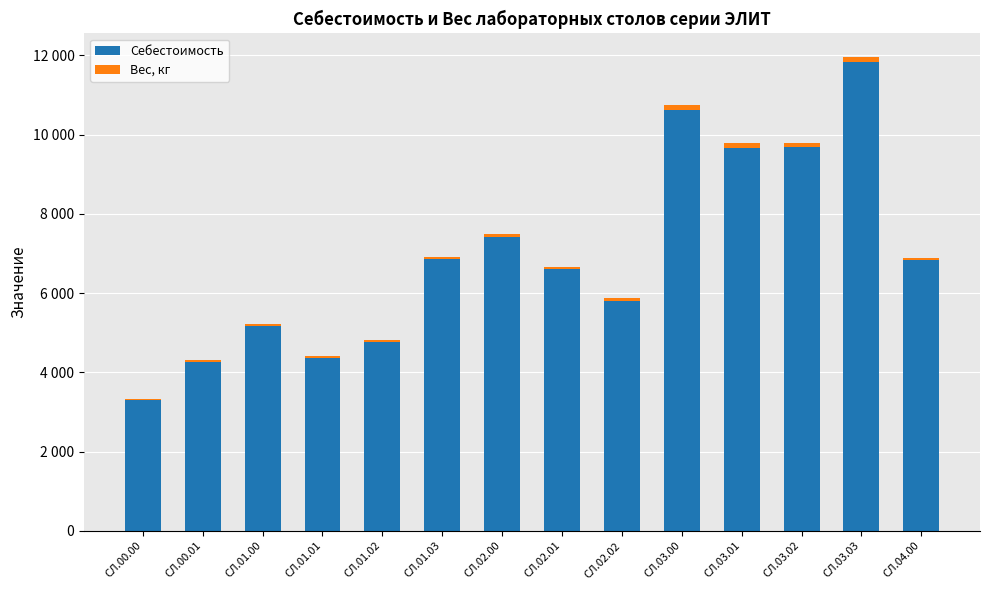

What is the sum of the Себестоимость values at СЛ.02.00 and СЛ.00.01?

11671.9